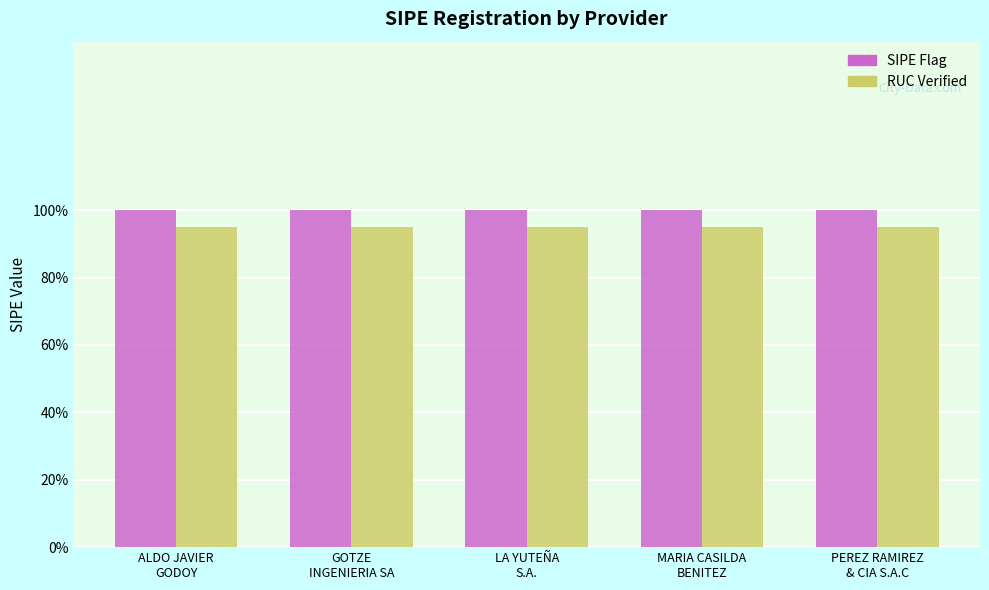

What is the value of the RUC Verified bar at the 4th from the left?

0.9